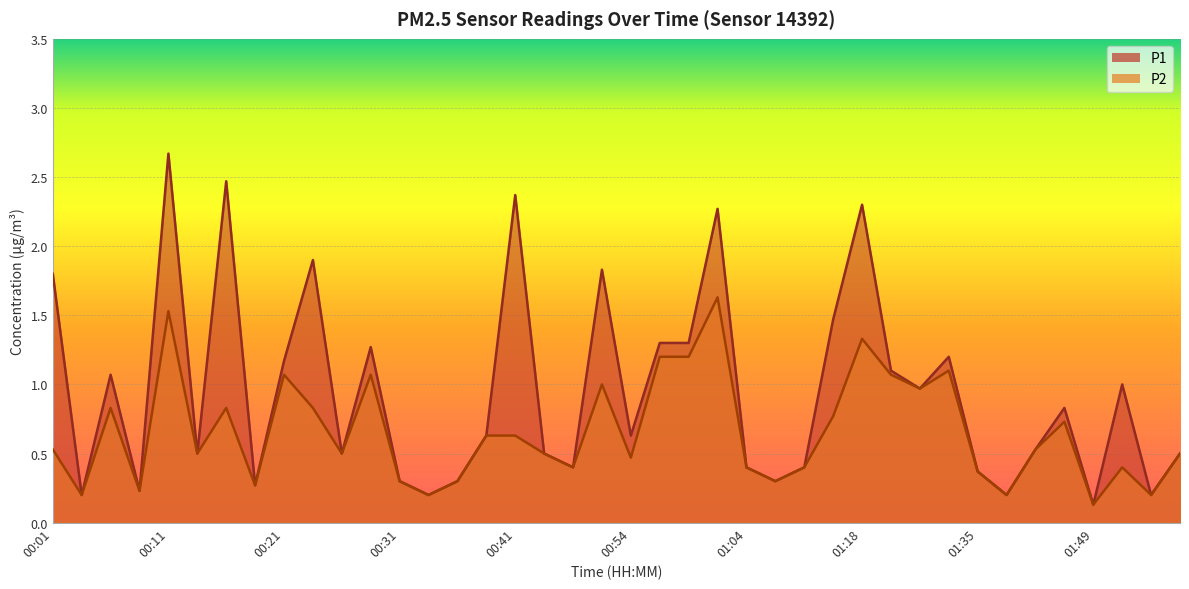

What value does the P2 series have at 01:20?

1.1